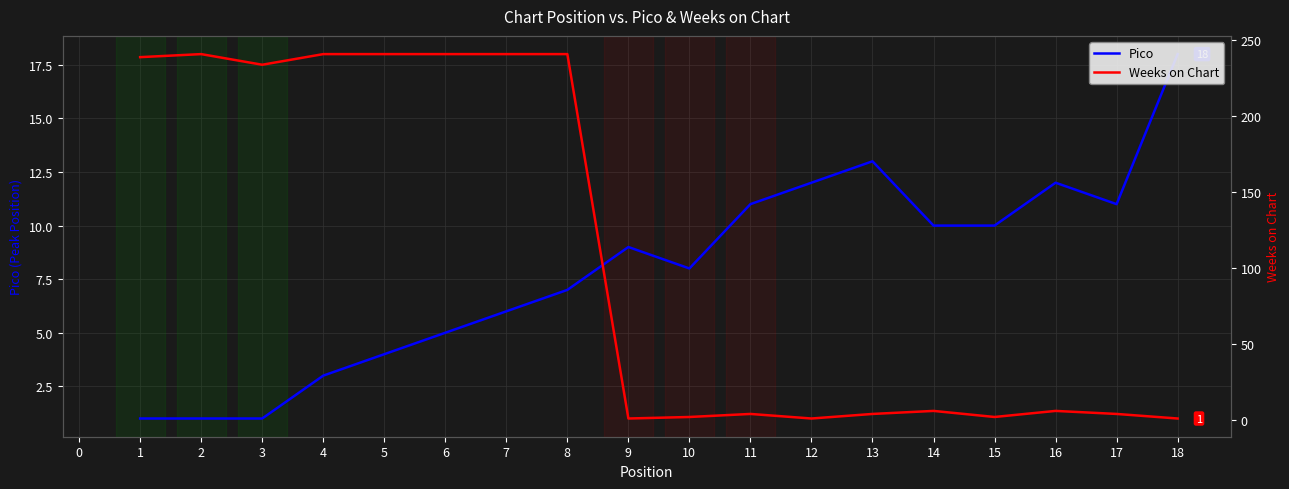

How many distinct data groups are displayed?

2